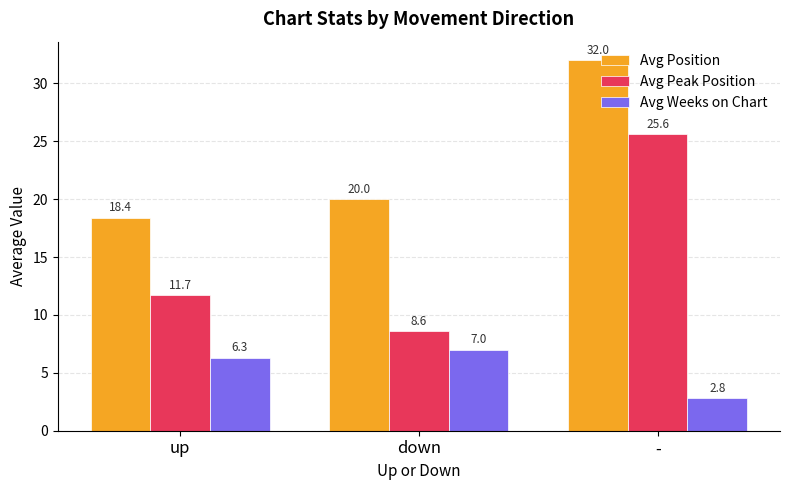

What is the sum of the Avg Position values at up and down?

38.4